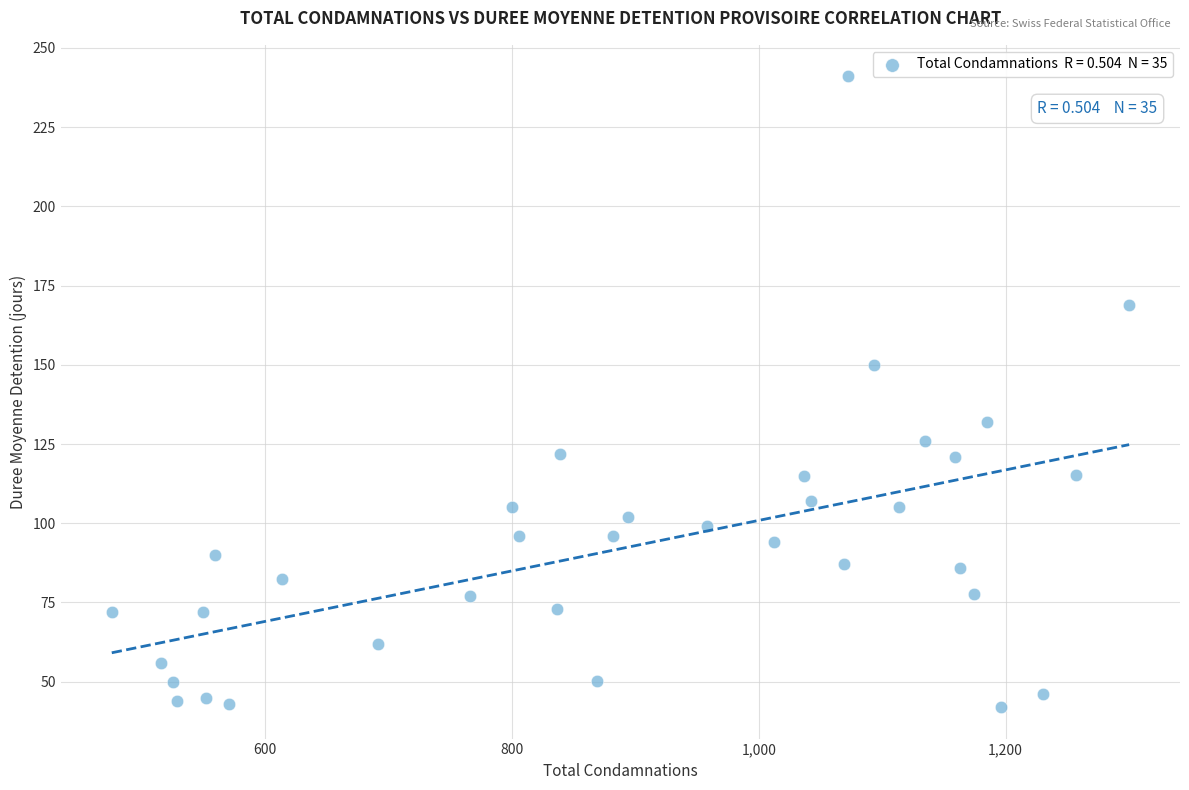

What is the range of Y values (max minus min)?

199.0